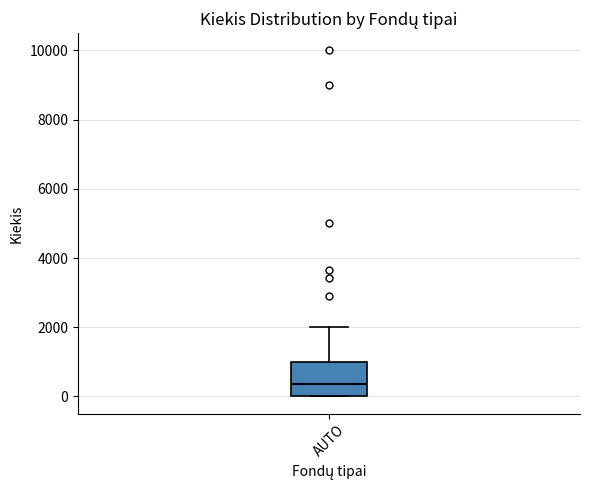

Transcribe this box plot: give where the median line is, the range the box spans, and where the two whiskers end, as read against the y-axis. The values are not printed on the chart, so give them approximately, as read against the axis.

median 400, box 0 to 1000, whiskers 0 to 2000